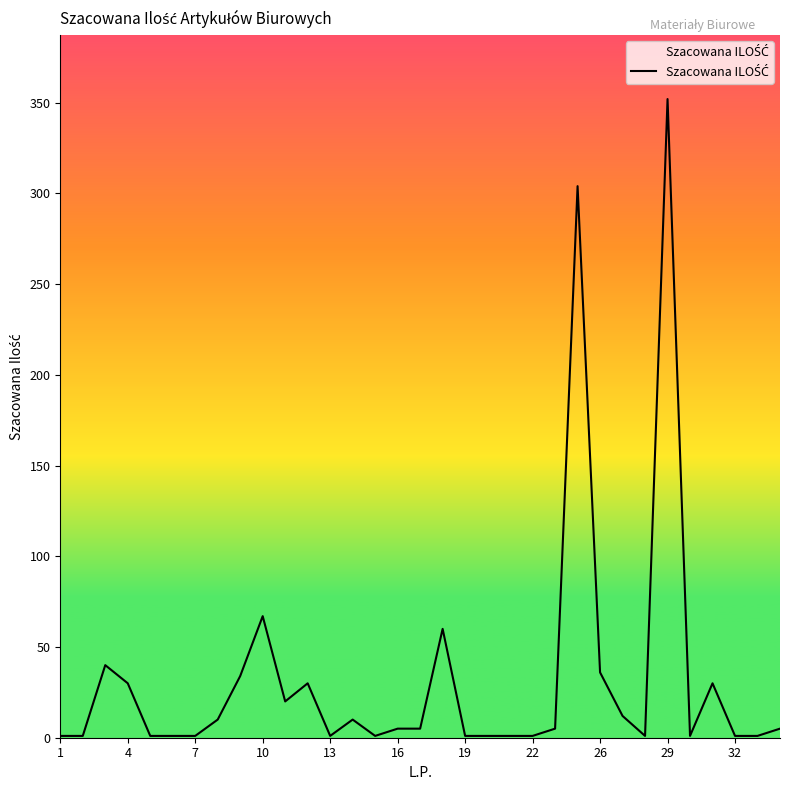

Count the number of categories in the chart.

33